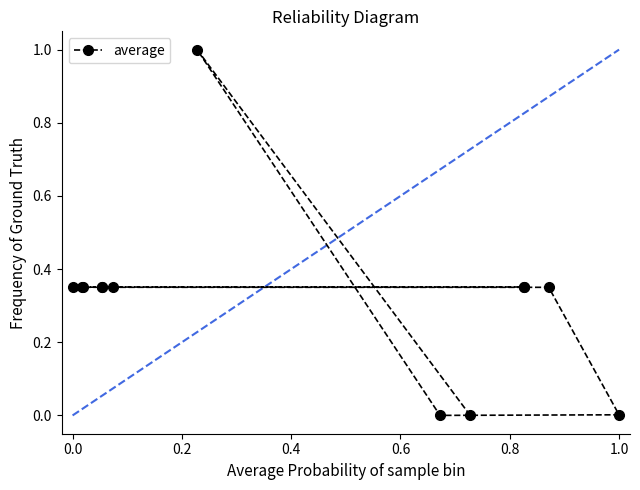

What is the difference between the maximum and minimum values?

1.0